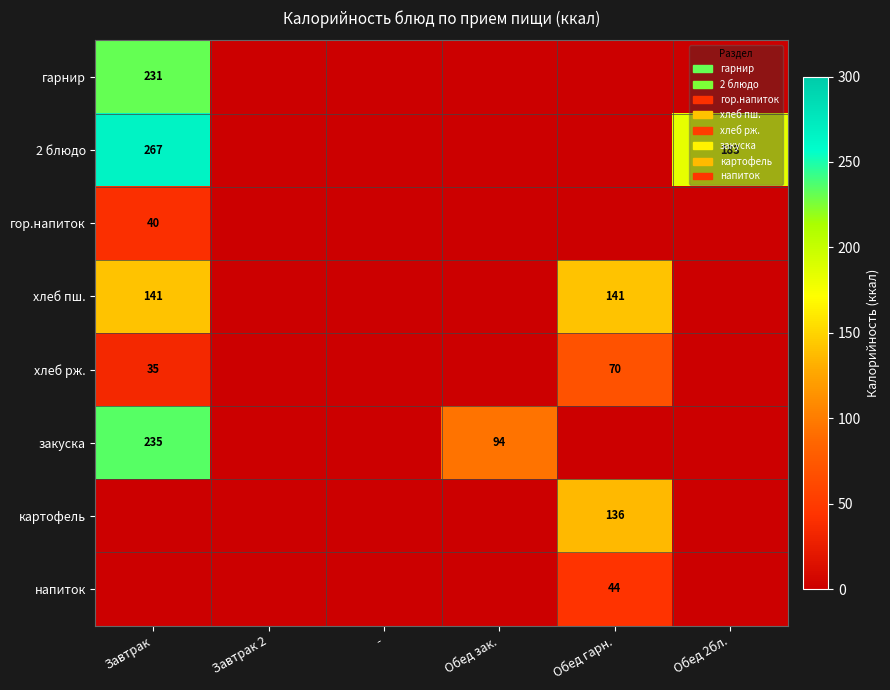

At which category does the chart reach its minimum across all series?

Завтрак 2